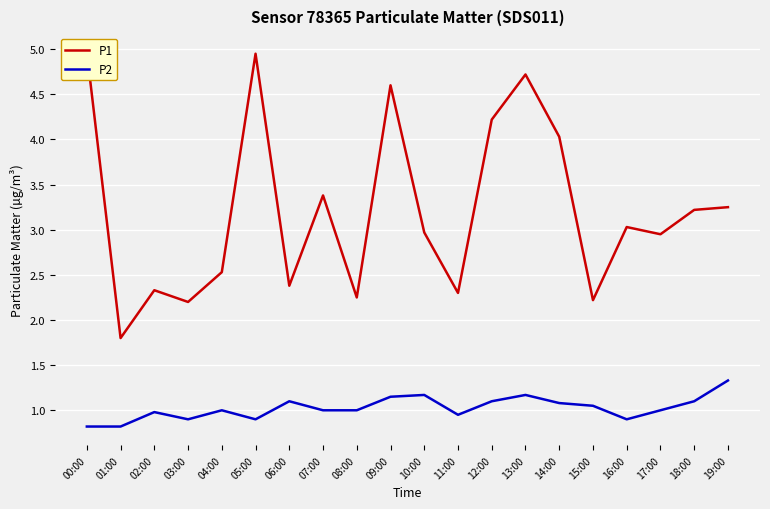

Where is the first local minimum for P2?

03:00